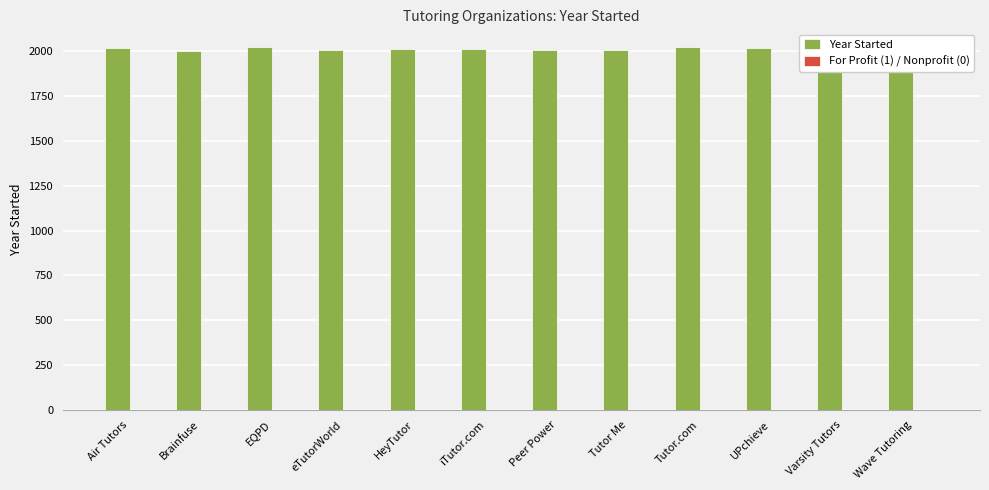

Does the chart contain stacked bars?

No